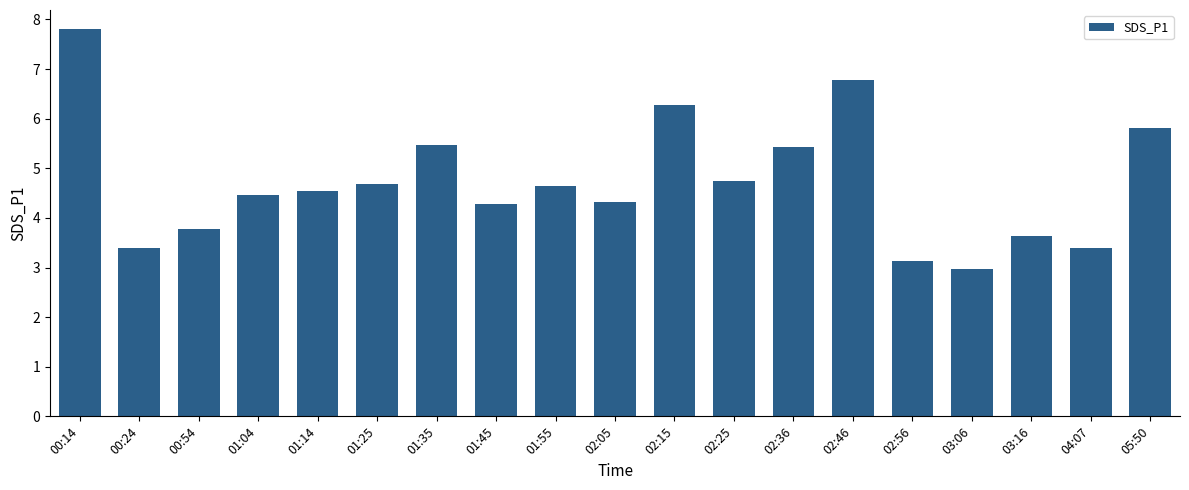

How many data points does each series have?

19